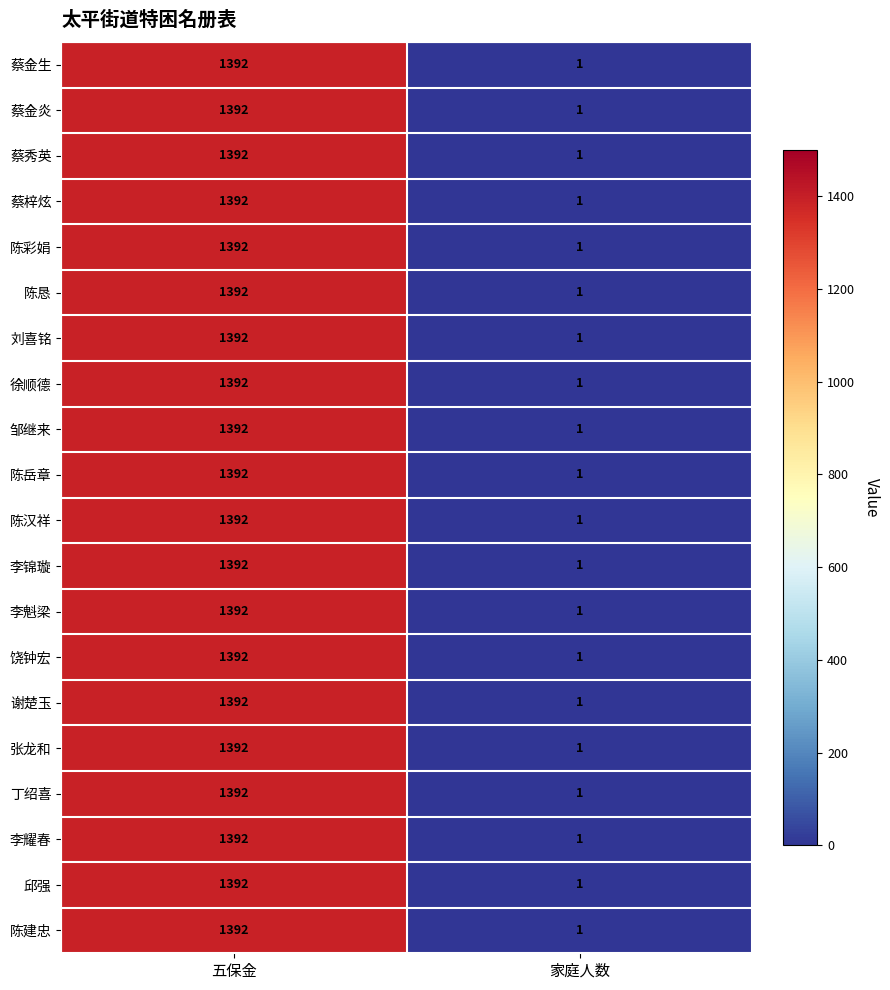

Rank the categories by 陈彩娟 value from highest to lowest.

五保金, 家庭人数